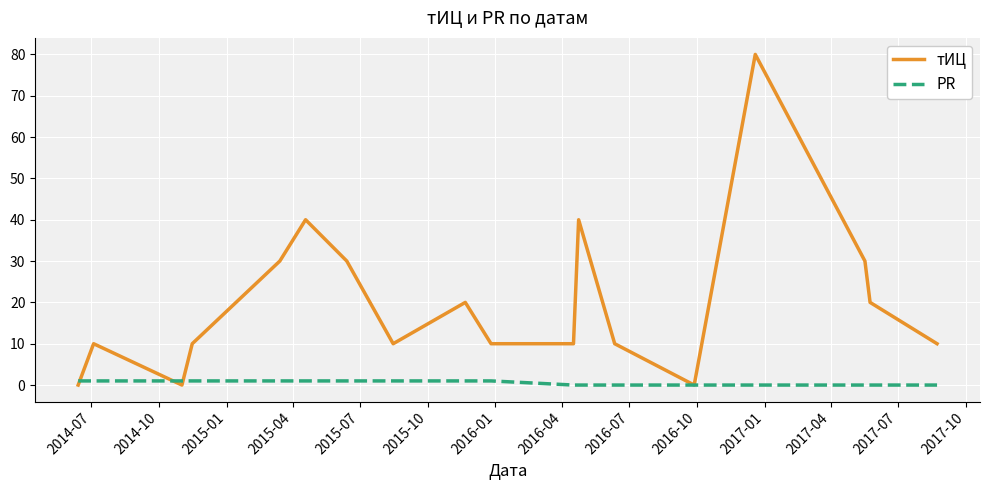

Which series has the largest range (max minus min)?

тИЦ